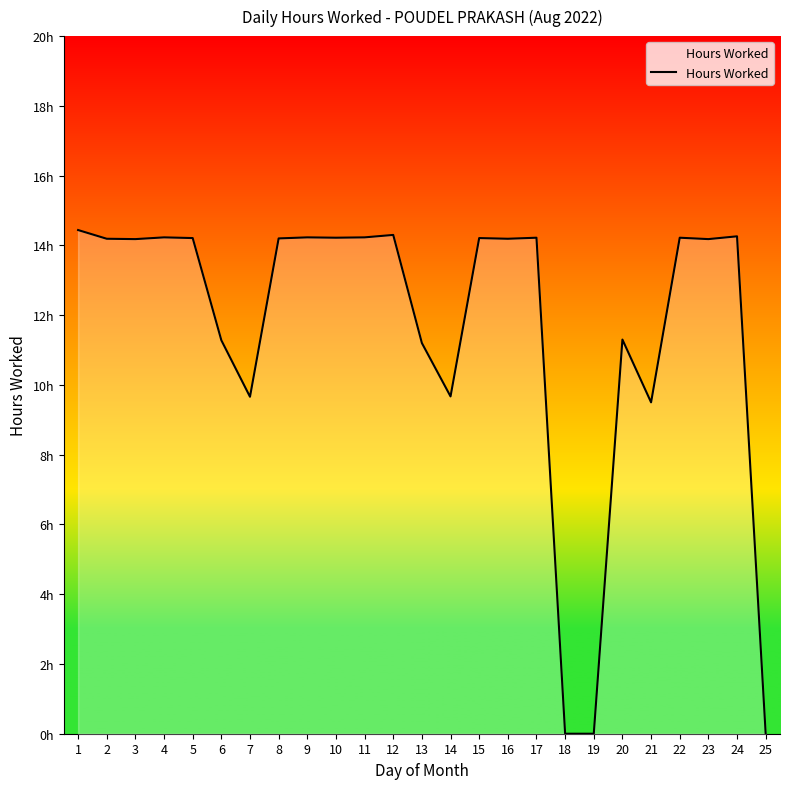

The chart shows a value of 14.2 at 17. True or false?

True